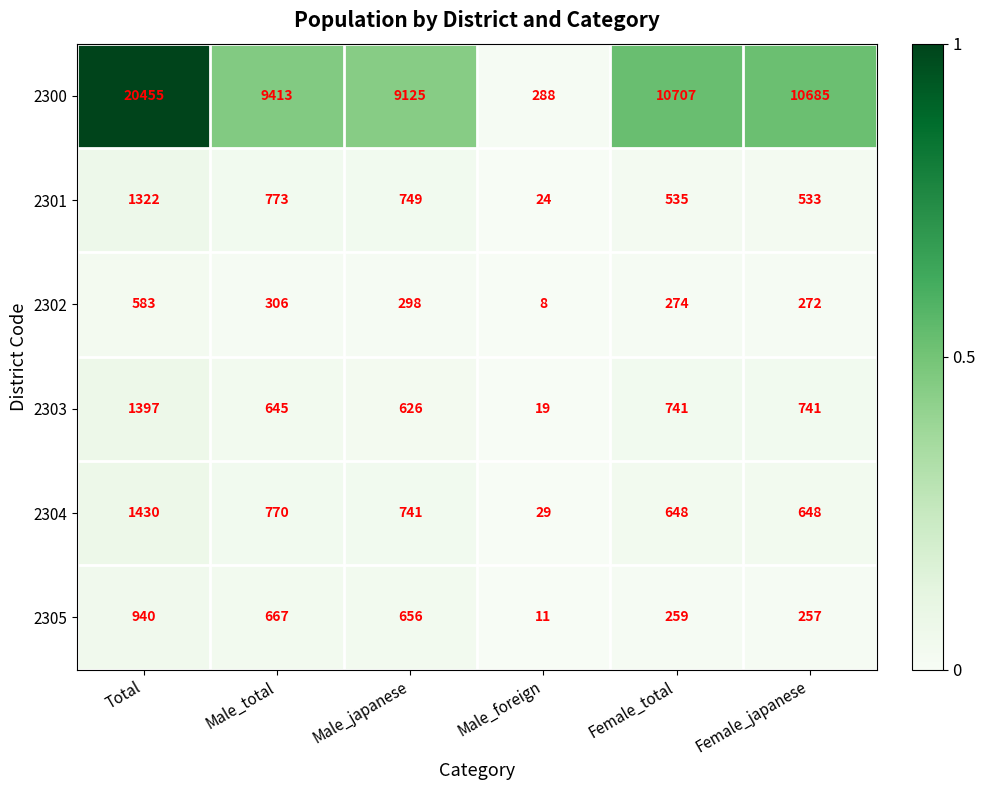

What is the total value across all series at Female_total?

13164